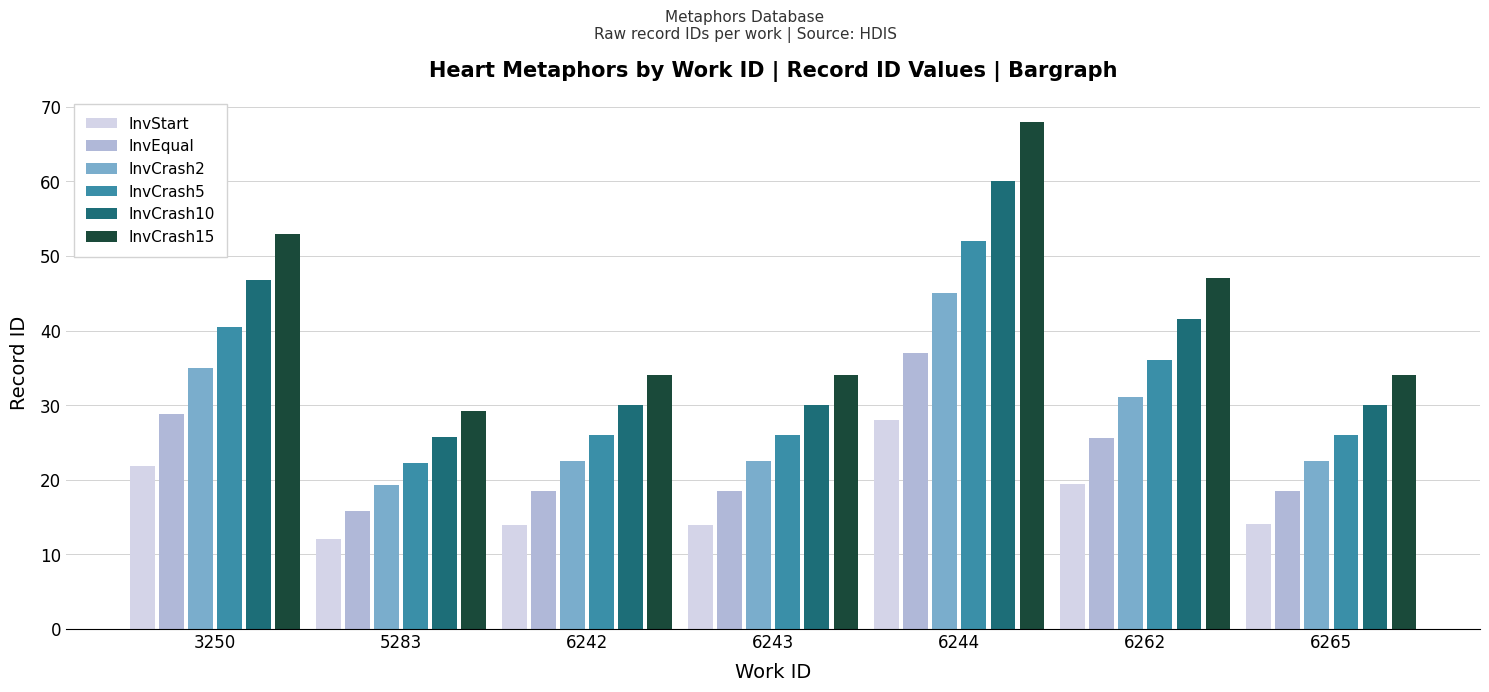

The value of InvCrash5 at 5283 is 30.8. True or false?

False